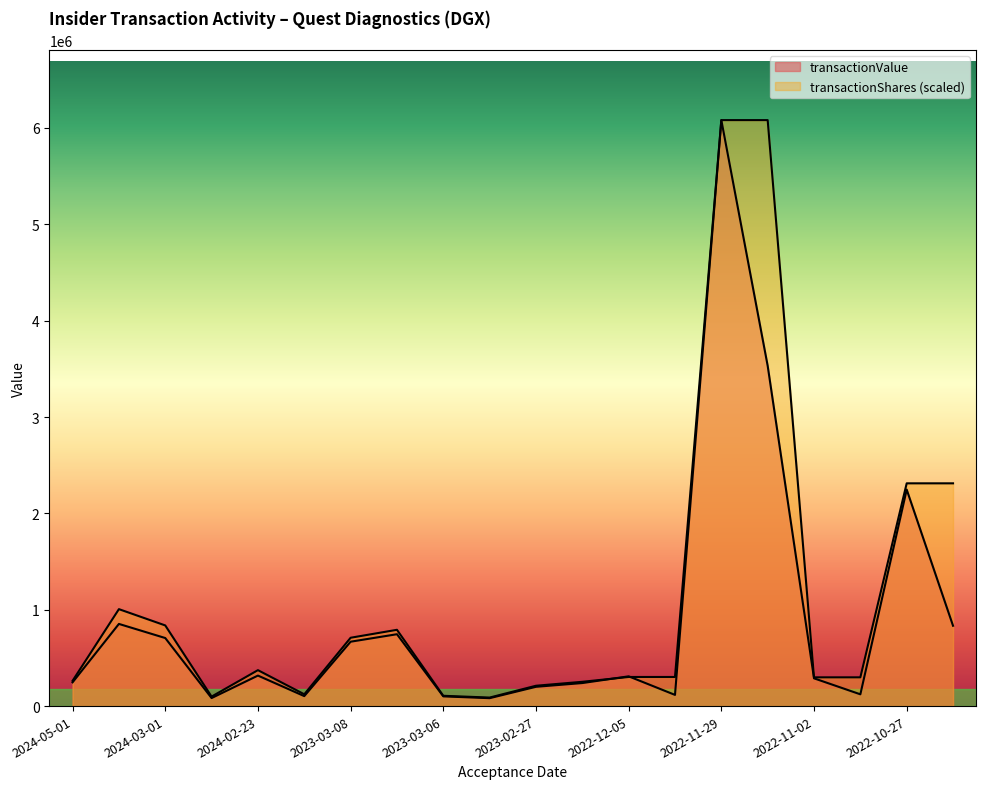

What is the minimum value shown in the chart?

82154.0